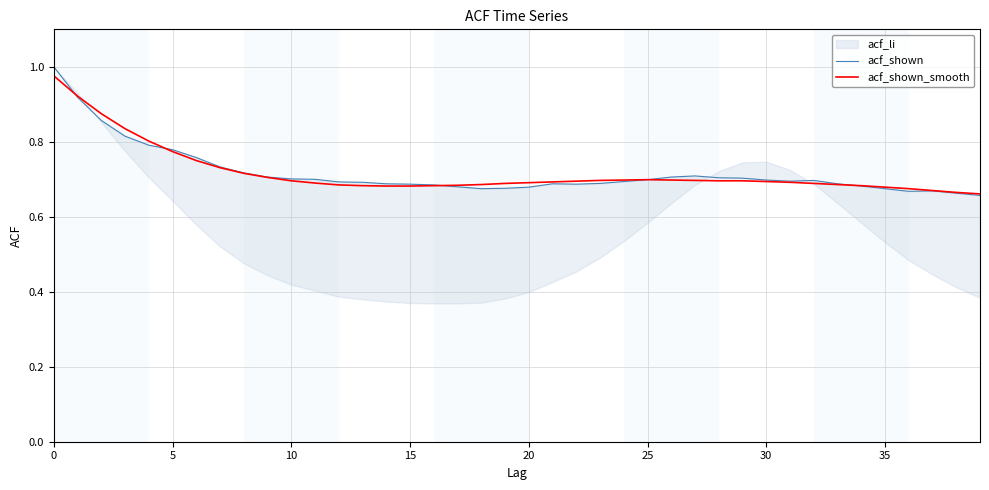

What is the difference between the second highest and minimum values in the acf_shown series?

0.3